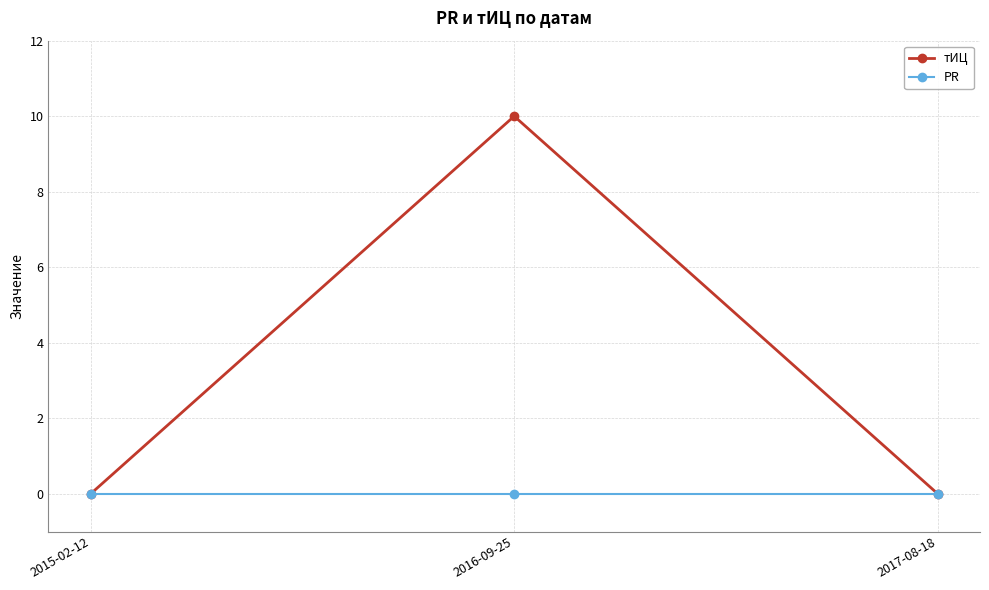

Count the number of data series in this chart.

2